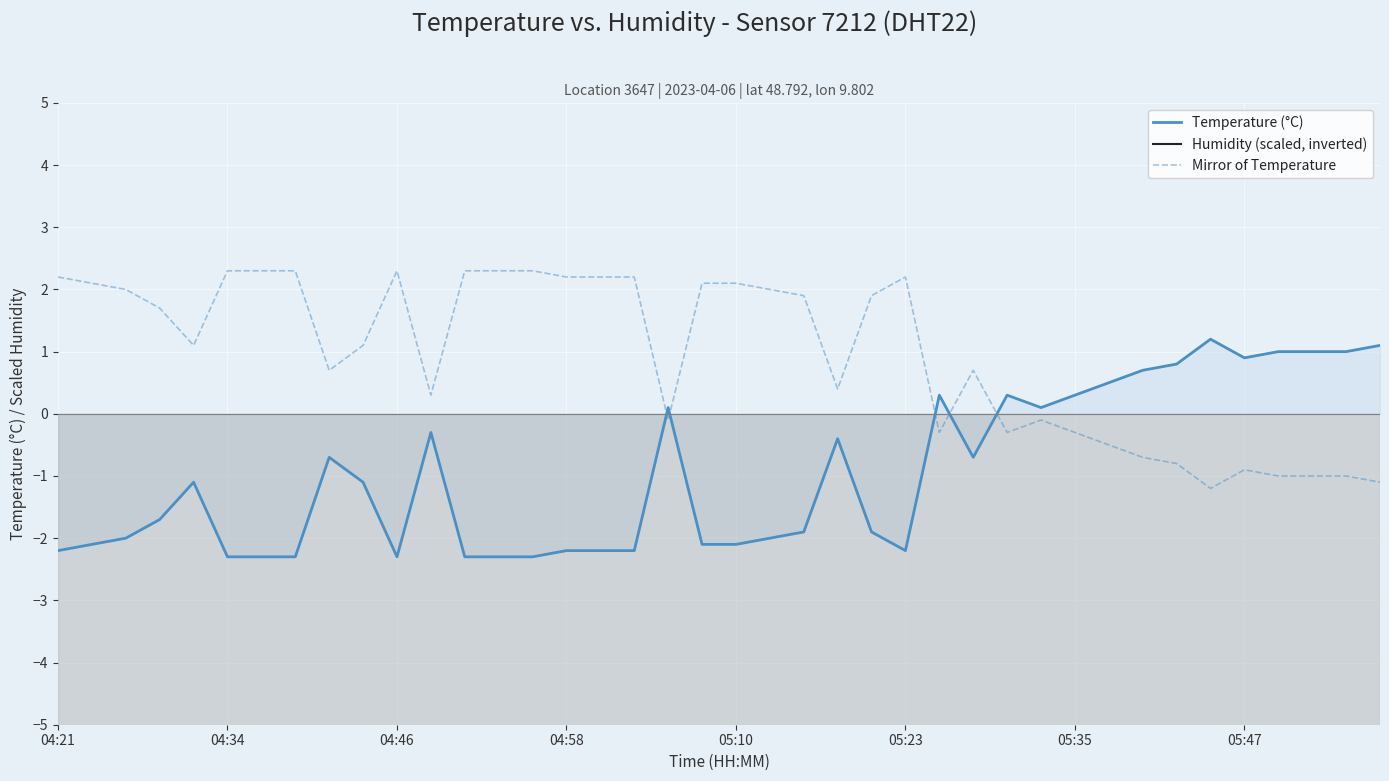

What are all the series names shown in the legend?

Temperature (°C), Humidity (scaled, inverted), Mirror of Temperature